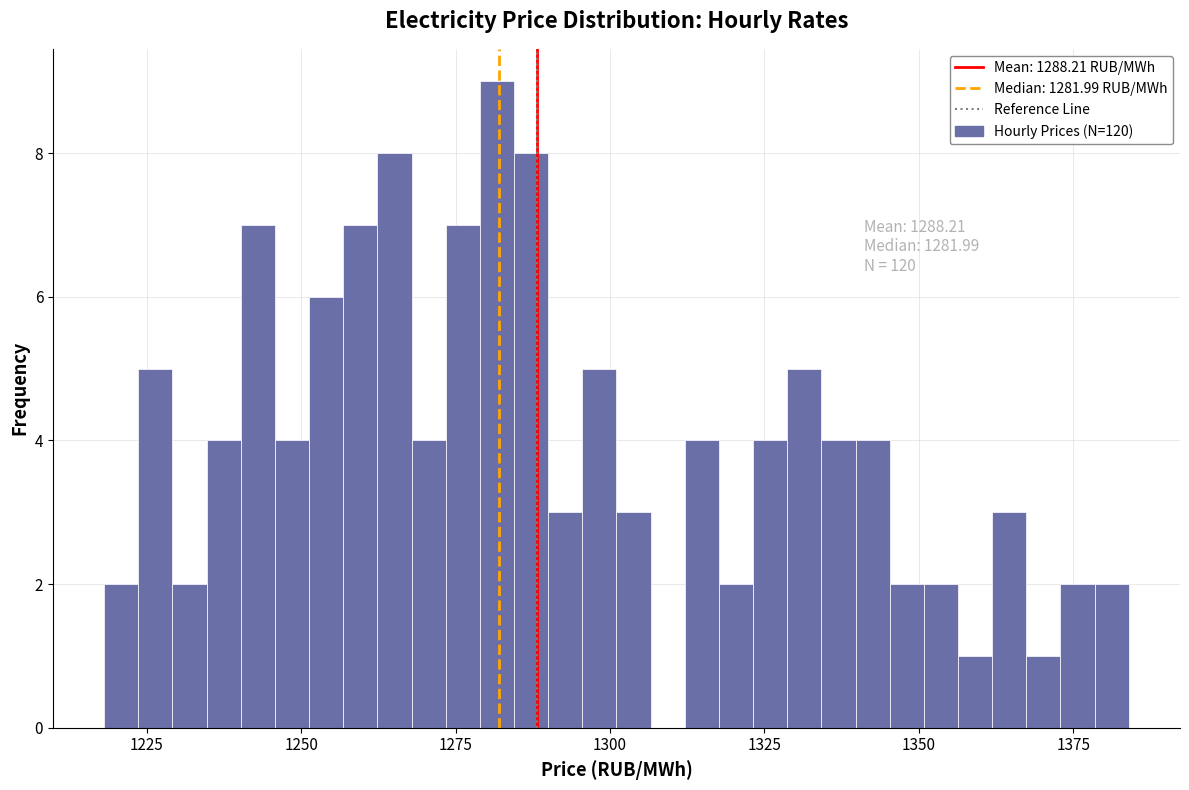

Around what value on the x-axis is the tallest bar? Give the approximate position of its centre, as read against the axis.

1280